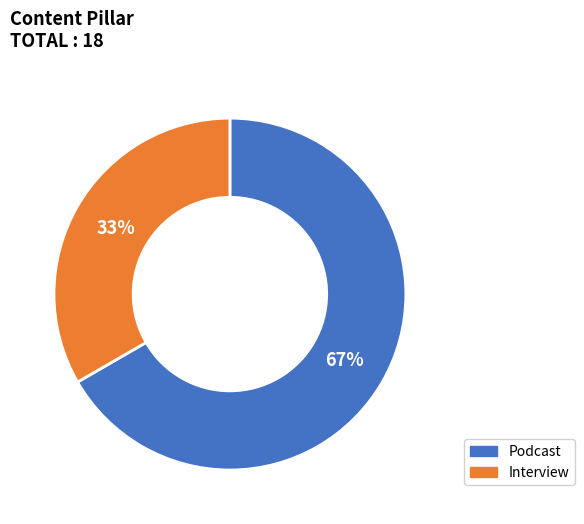

Is there a majority slice in this chart?

Yes